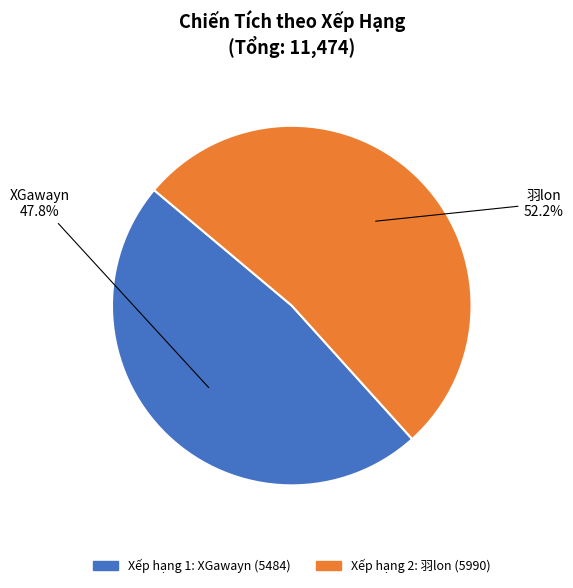

Does any single category account for the majority?

Yes